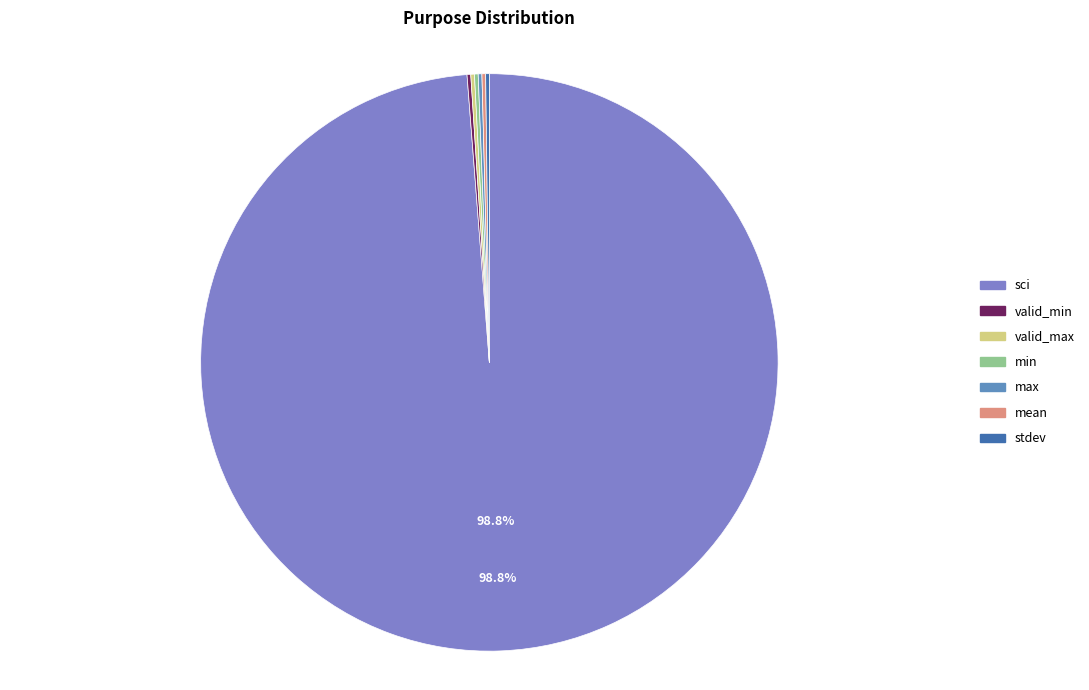

Do mean and min together represent more than half of the pie?

No